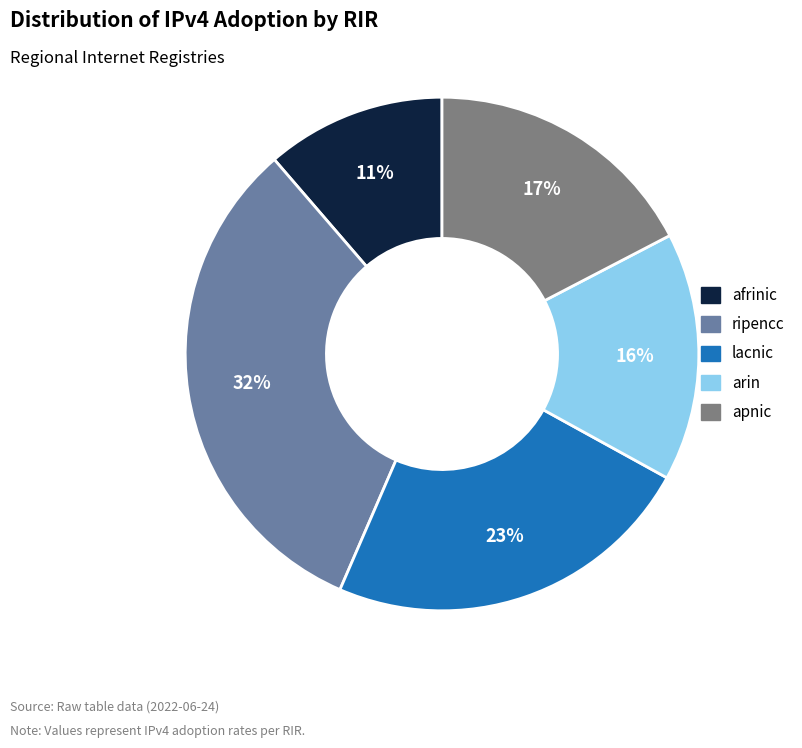

To the nearest percent, what percentage of the pie is ripencc?

32%